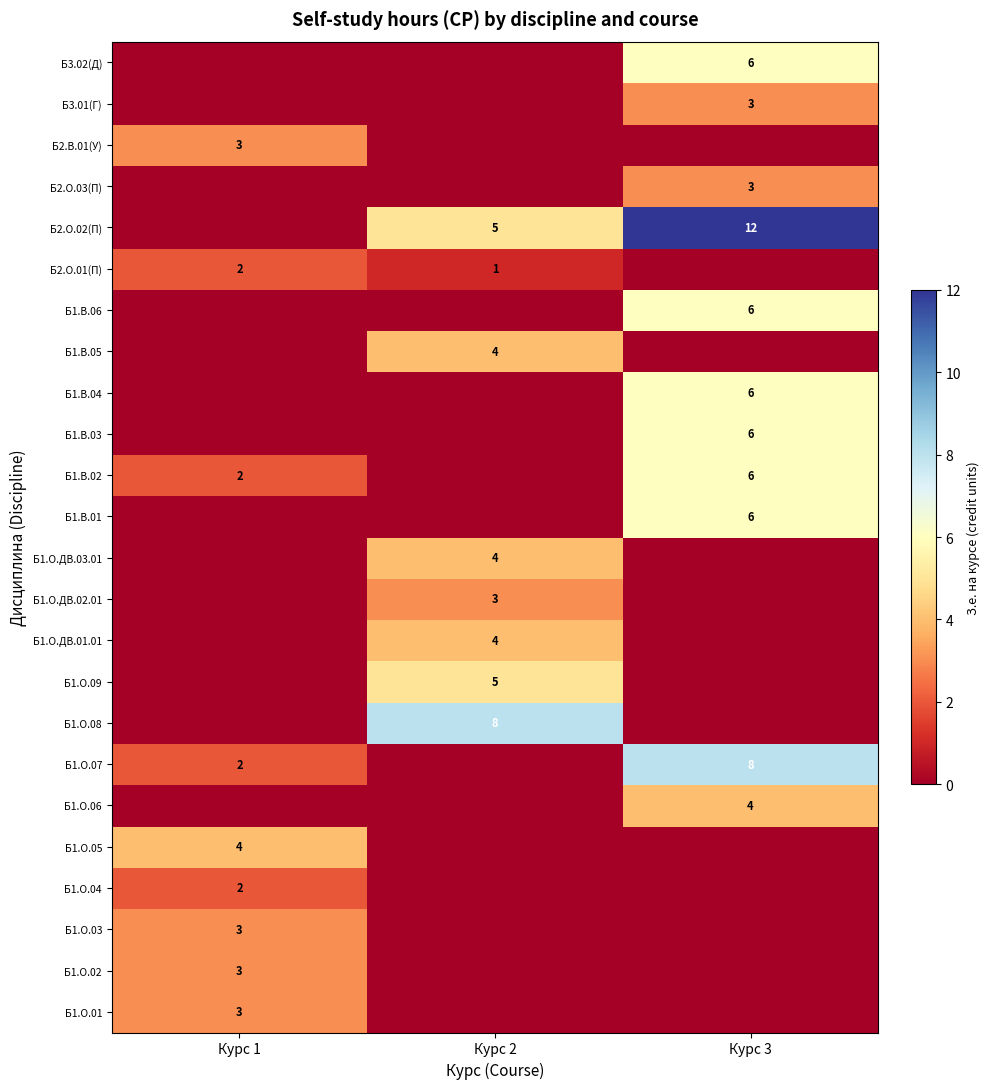

The value of Б1.О.07 at Курс 3 is 8. True or false?

True